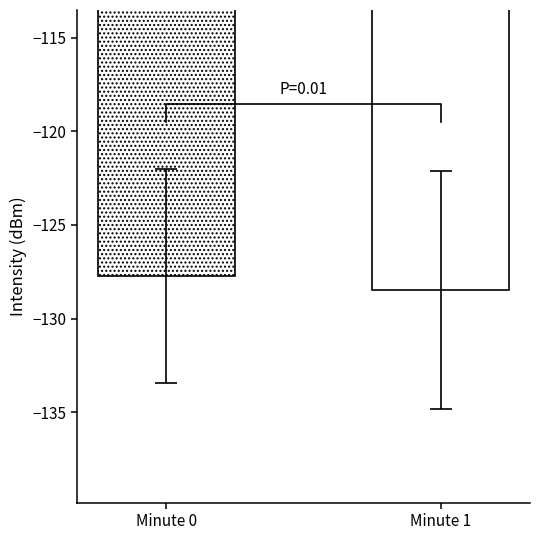

Which series has the largest range (max minus min)?

Mean Intensity (dBm)